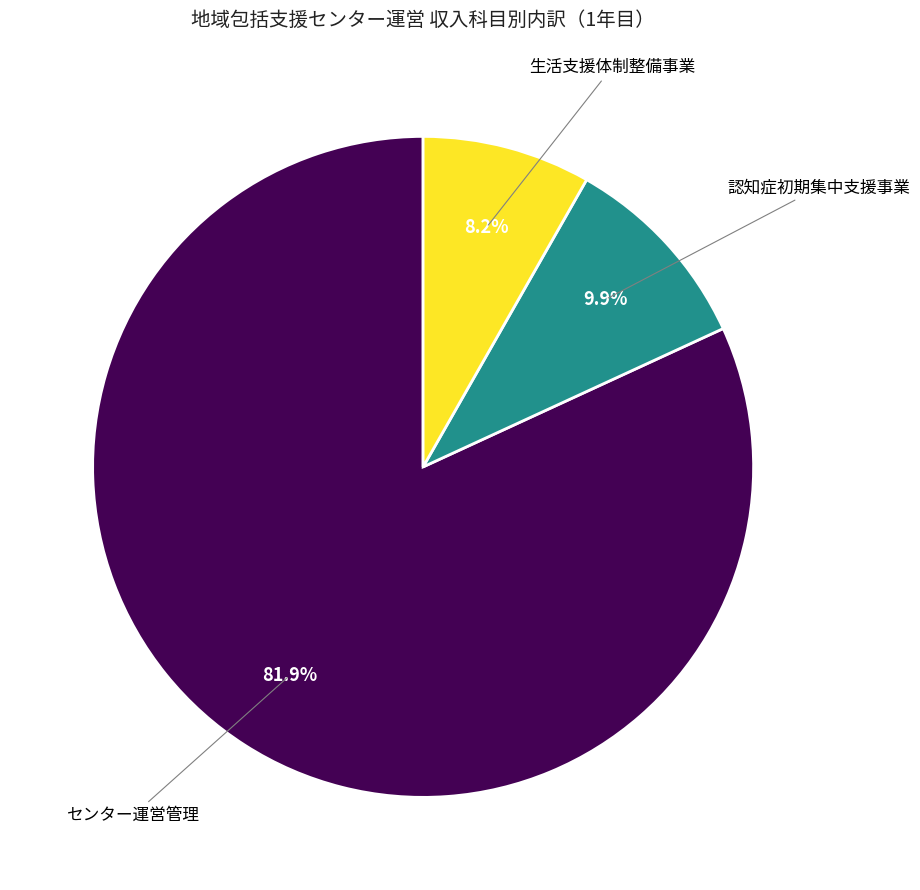

Does any single category account for the majority?

Yes